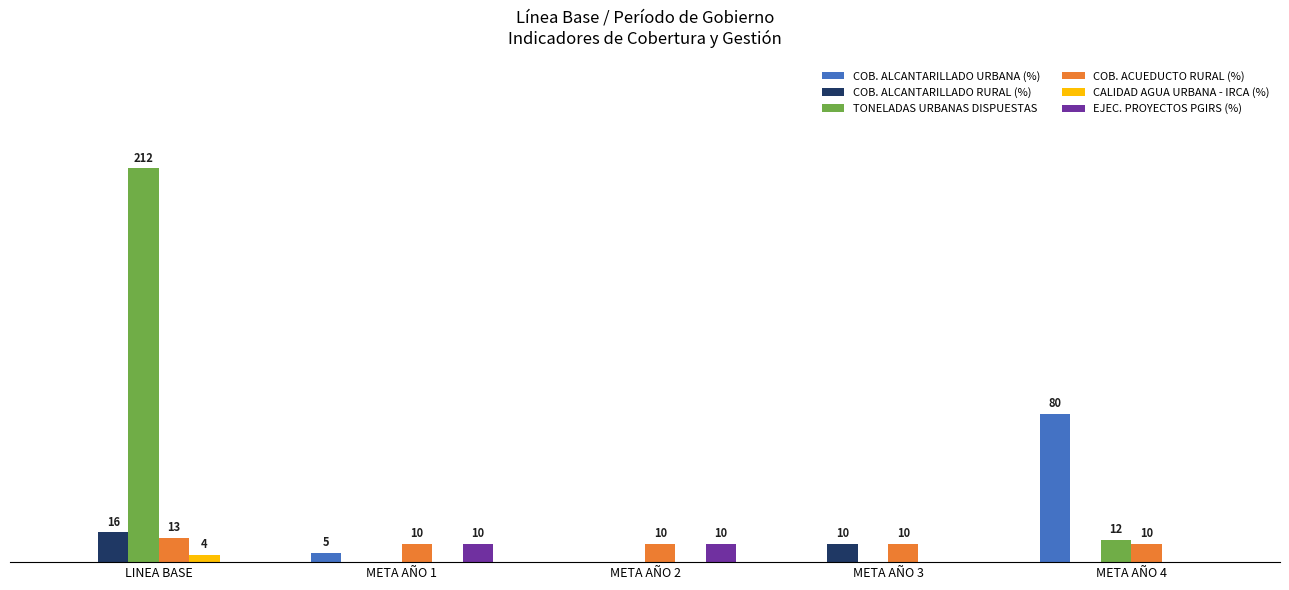

What are all the series names shown in the legend?

COB. ALCANTARILLADO URBANA (%), COB. ALCANTARILLADO RURAL (%), TONELADAS URBANAS DISPUESTAS, COB. ACUEDUCTO RURAL (%), CALIDAD AGUA URBANA - IRCA (%), EJEC. PROYECTOS PGIRS (%)